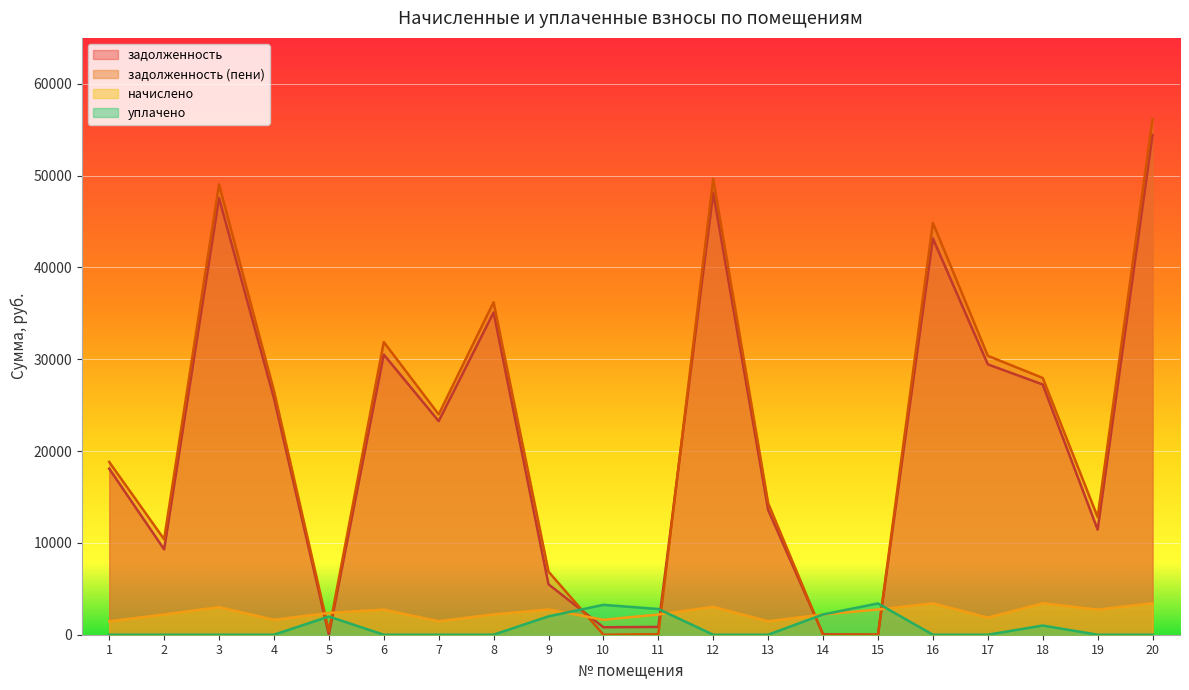

Which series has the largest total across all categories?

задолженность (пени)